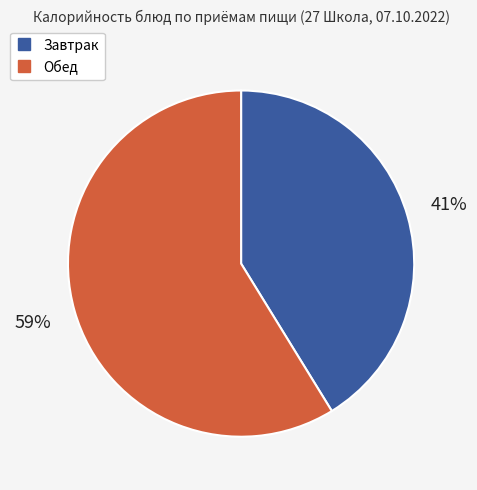

How many slices are in this pie chart?

2